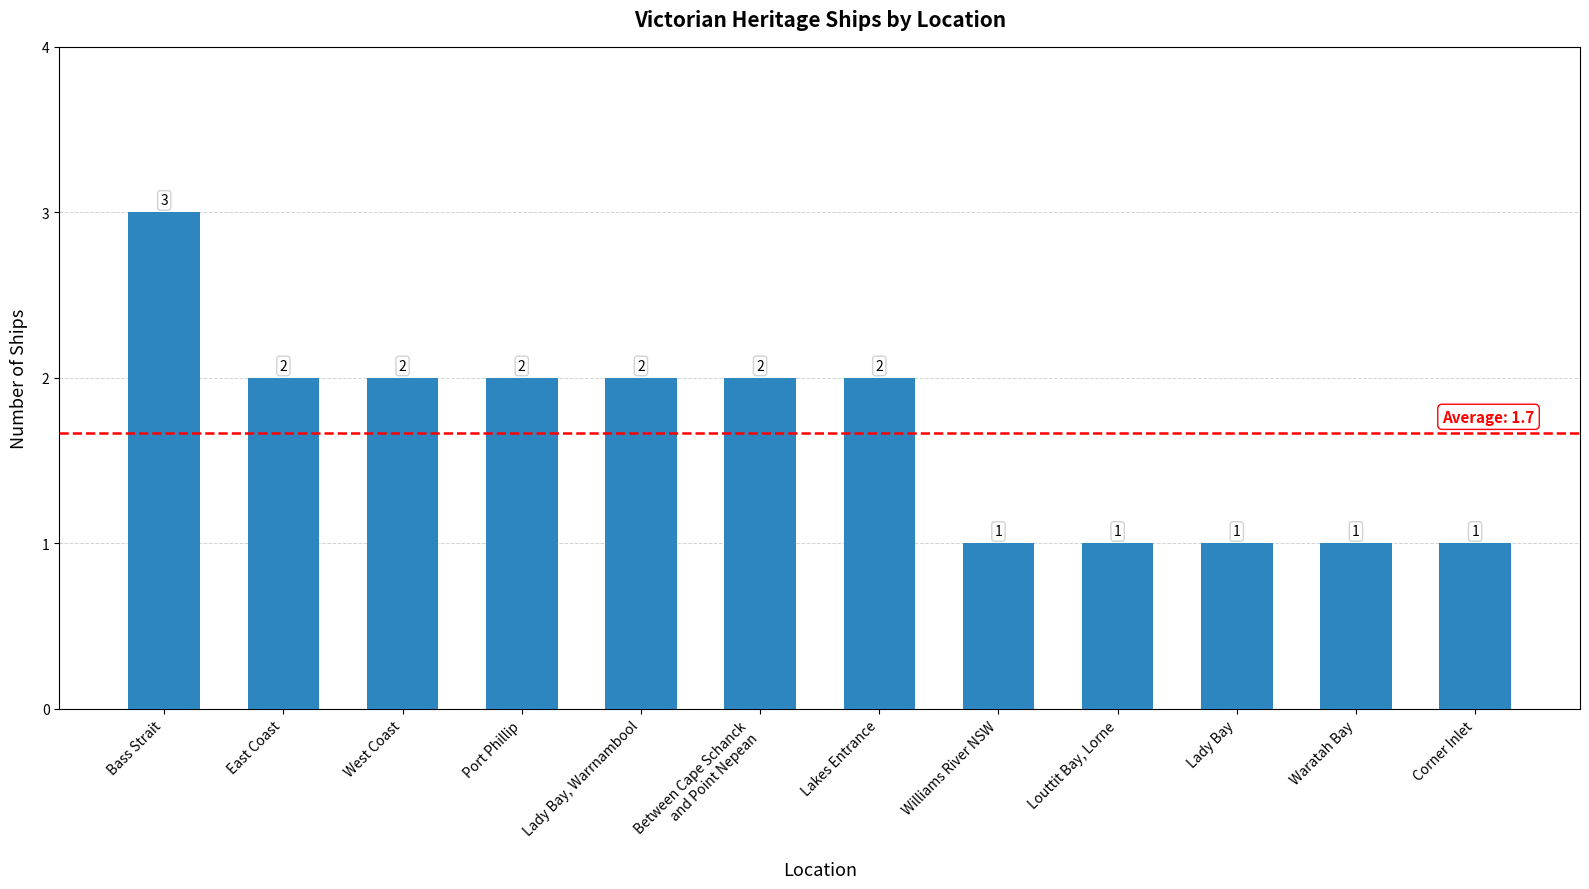

What is the value of the 8th bar from the left?

1